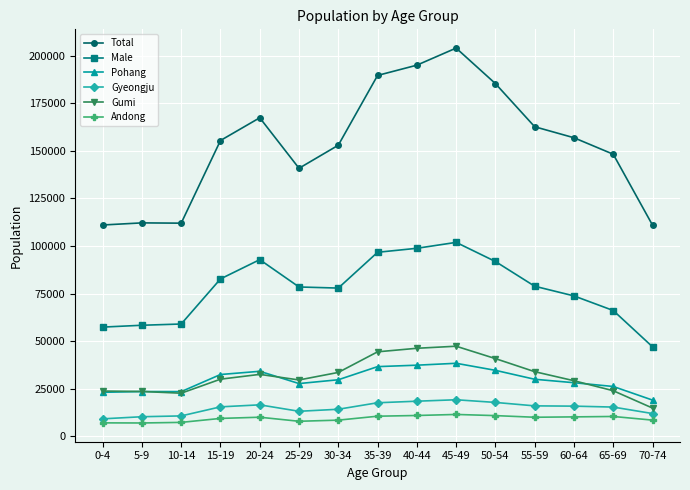

What is the difference between the highest and lowest values at 5-9?

105281